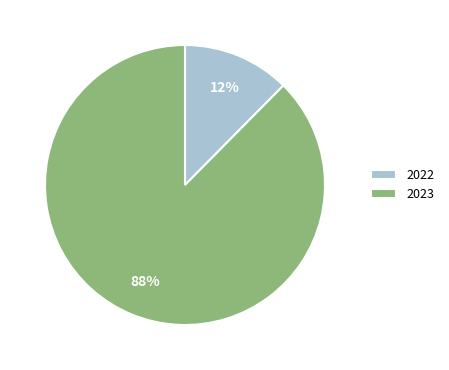

How many slices are in this pie chart?

2